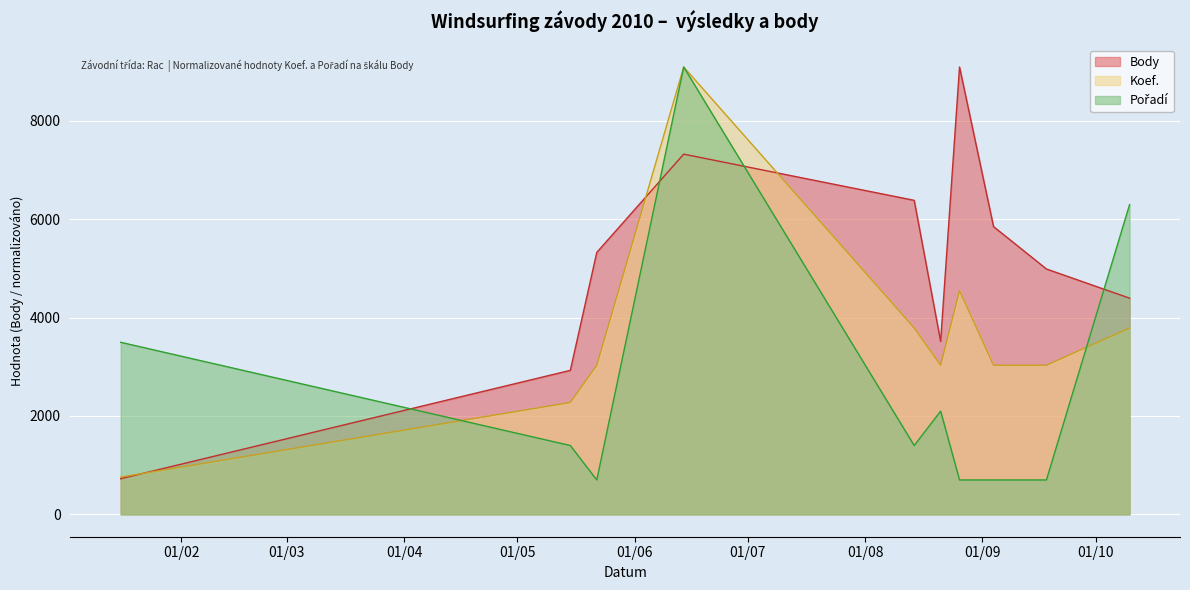

Which category has the lowest value in the Body series?

2010-01-16